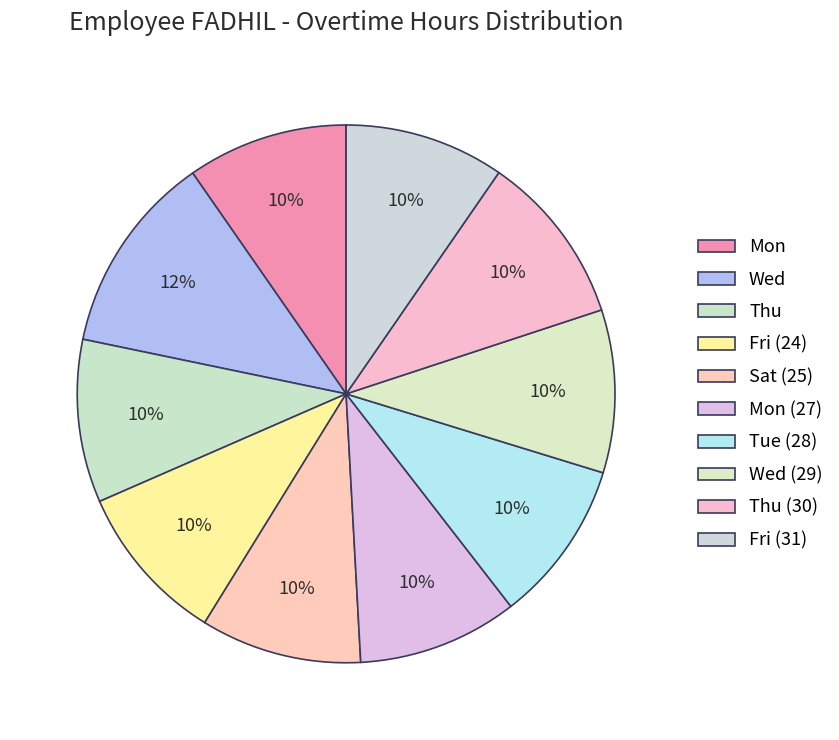

Is there a majority slice in this chart?

No